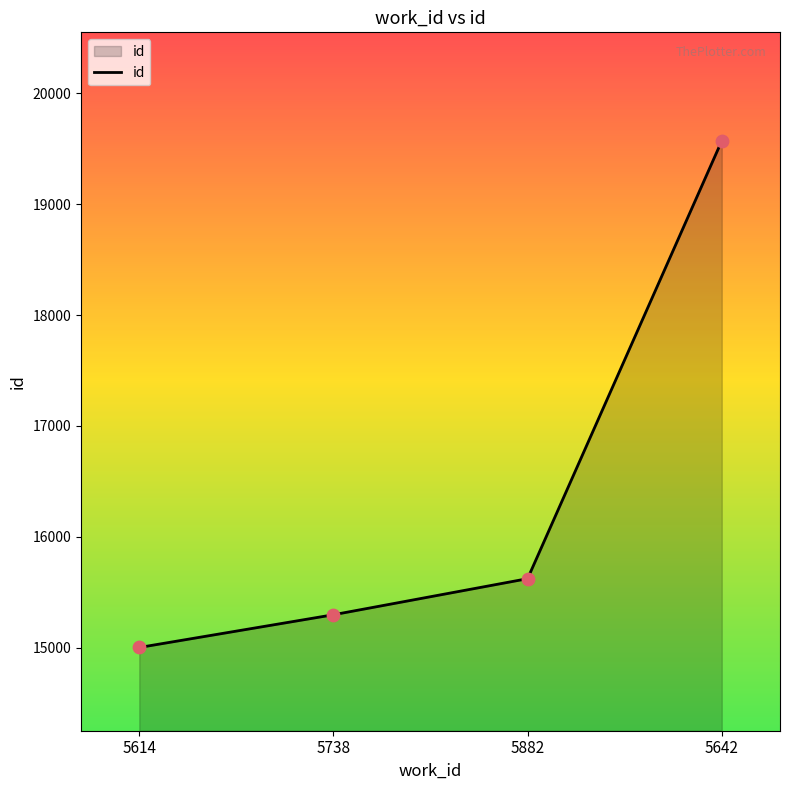

Approximately how many times larger is the value at 5738 compared to 5642?

0.8